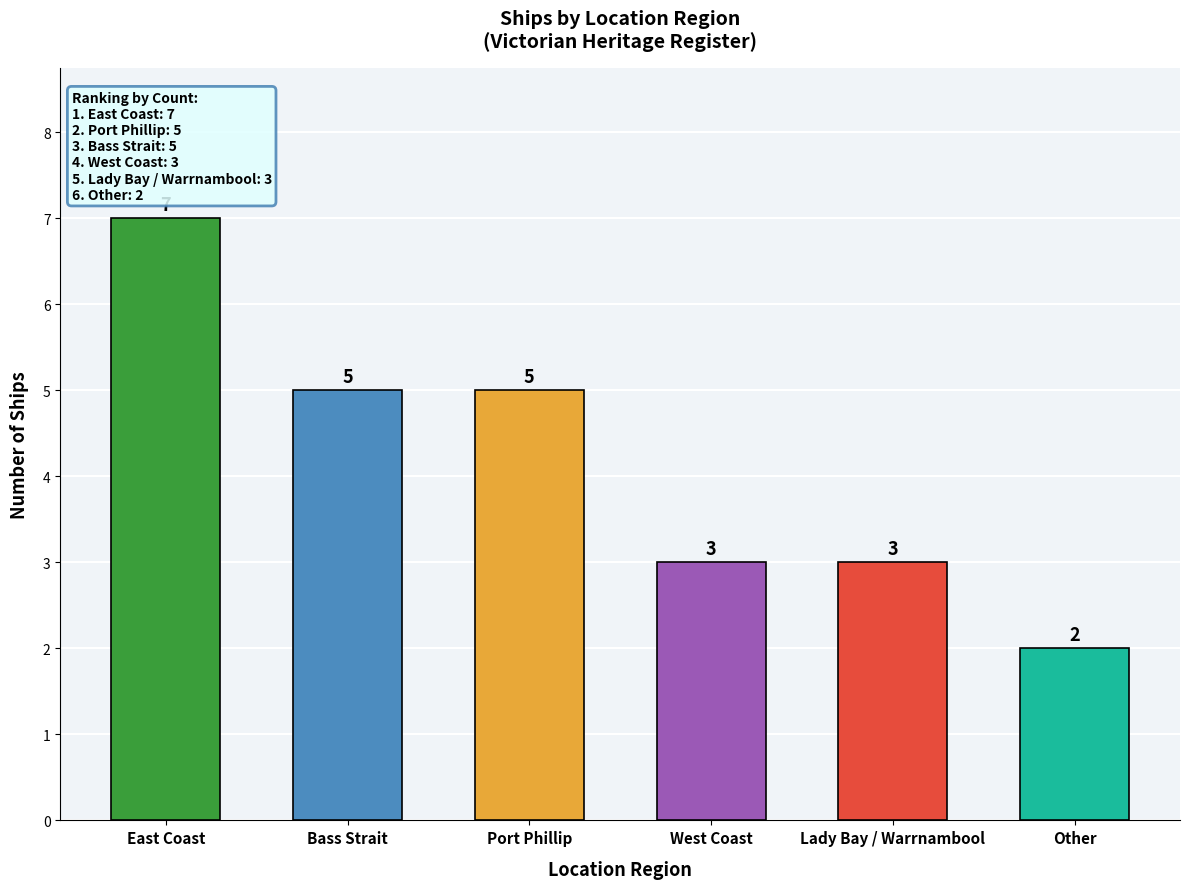

Reading left to right, extract all data points from this chart.

7	5	5	3	3	2